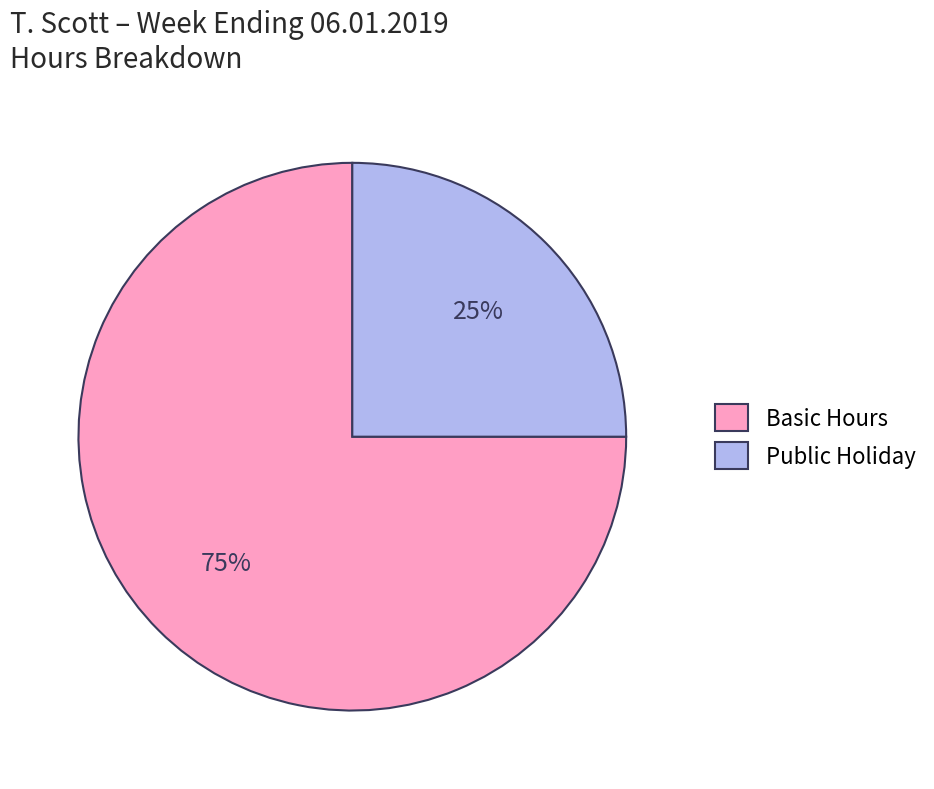

True or false: Public Holiday accounts for 25% of the total.

True